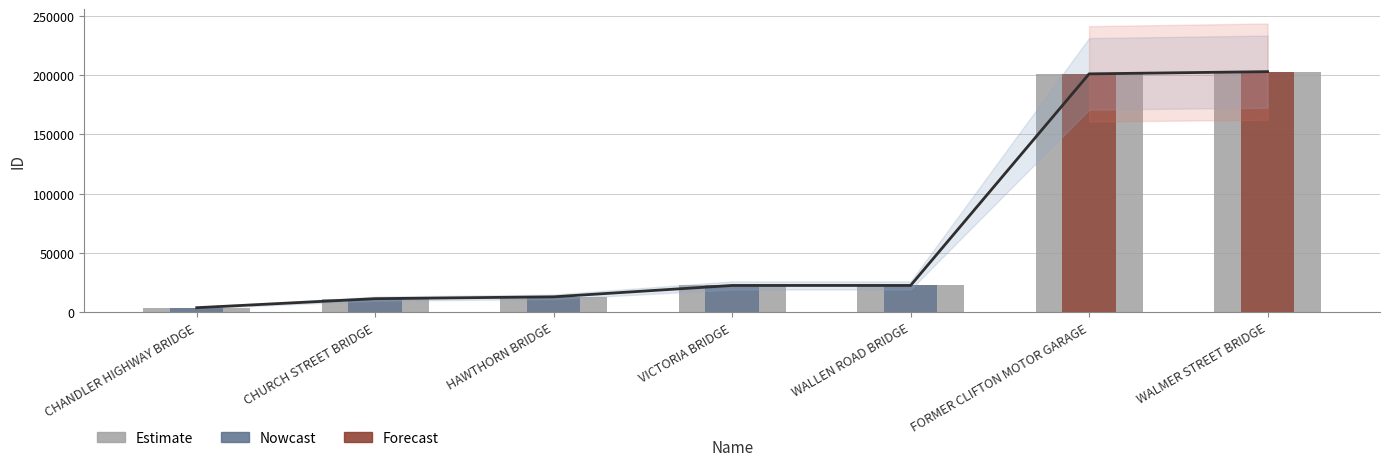

How many data points are less than 22610?

3